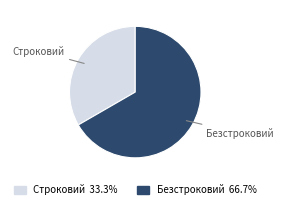

Which slice is the smallest?

Строковий